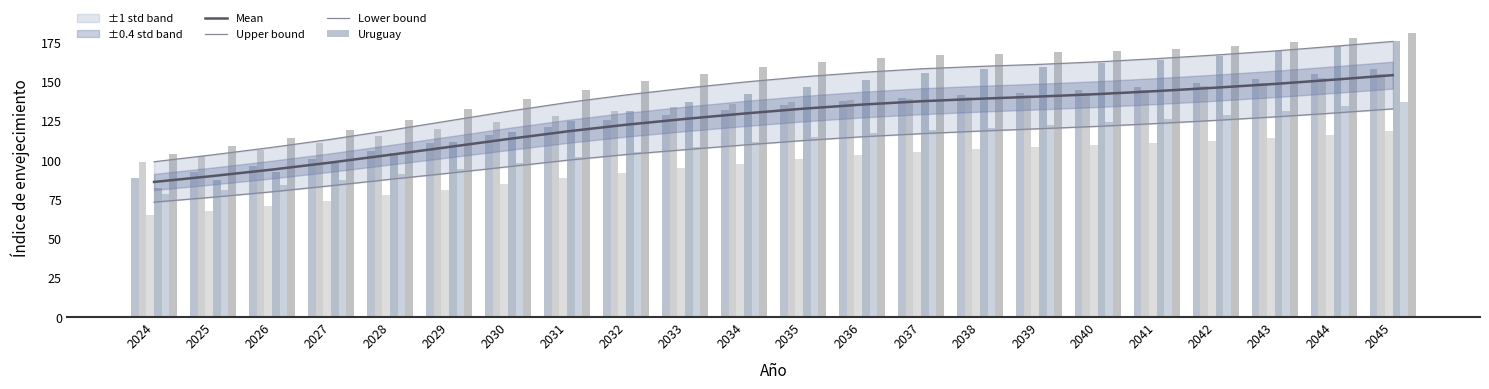

At which label does Cerro Largo reach its minimum?

2024